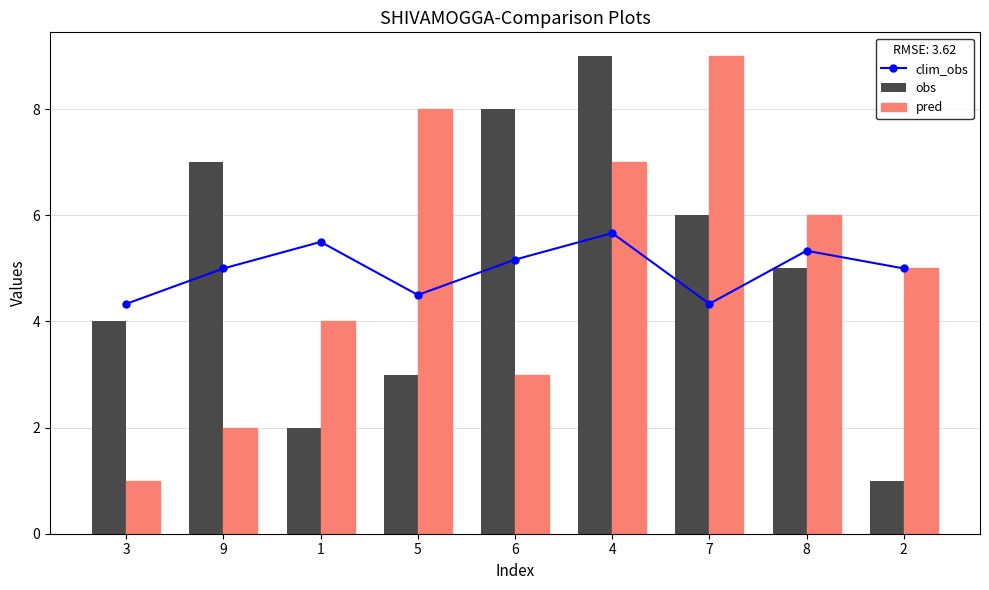

Reading left to right, transcribe all the data shown in this chart.

clim_obs: 4.3	5.0	5.5	4.5	5.2	5.7	4.3	5.3	5.0
obs: 4.0	7.0	2.0	3.0	8.0	9.0	6.0	5.0	1.0
pred: 1.0	2.0	4.0	8.0	3.0	7.0	9.0	6.0	5.0